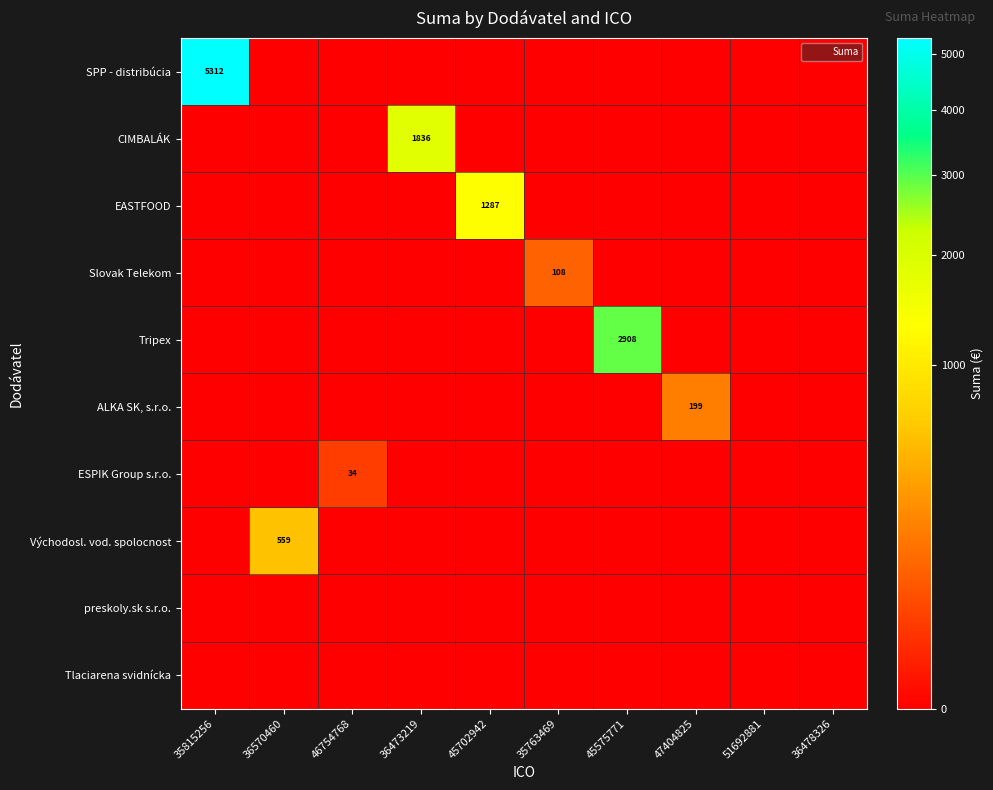

How many series are shown in this chart?

10